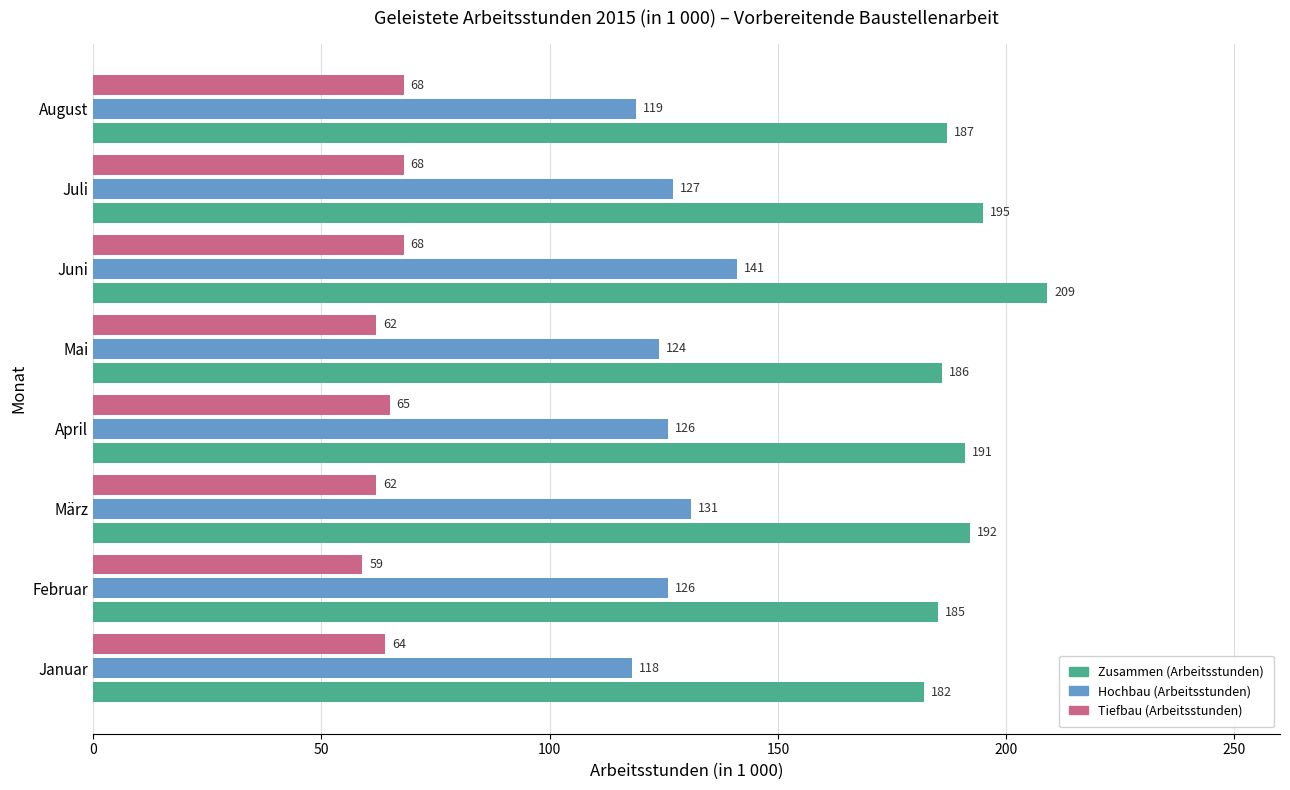

What is the difference between the maximum and minimum values in the Tiefbau (Arbeitsstunden) series?

9